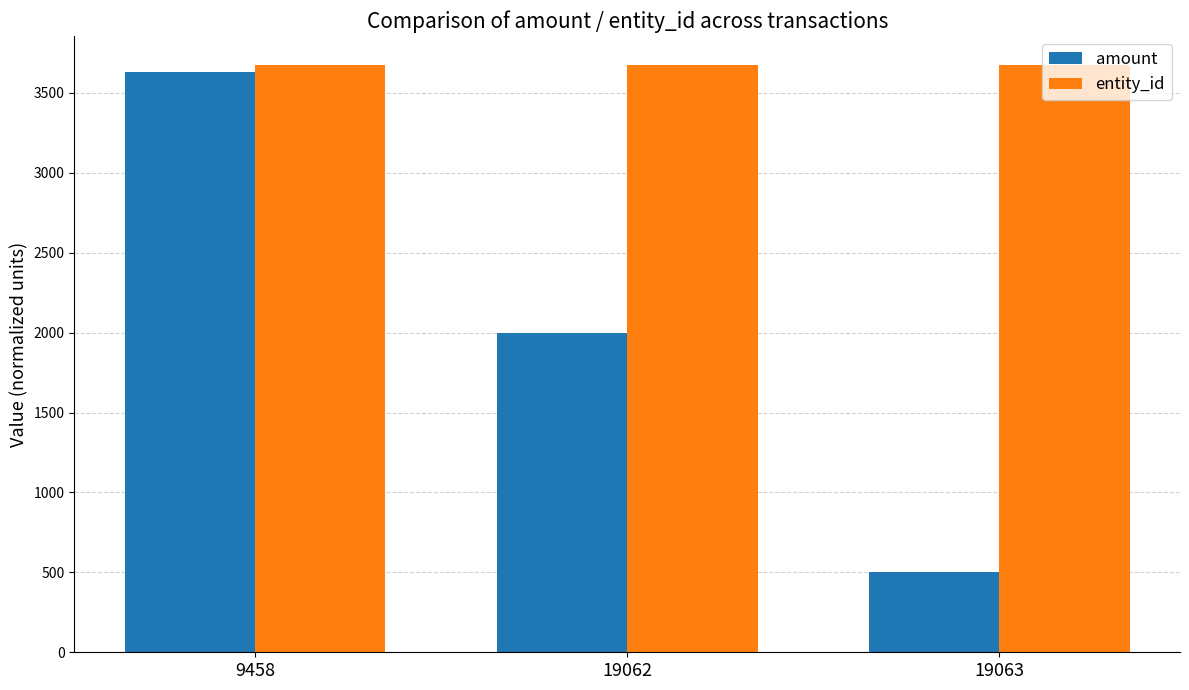

What is the smallest value displayed?

500.0